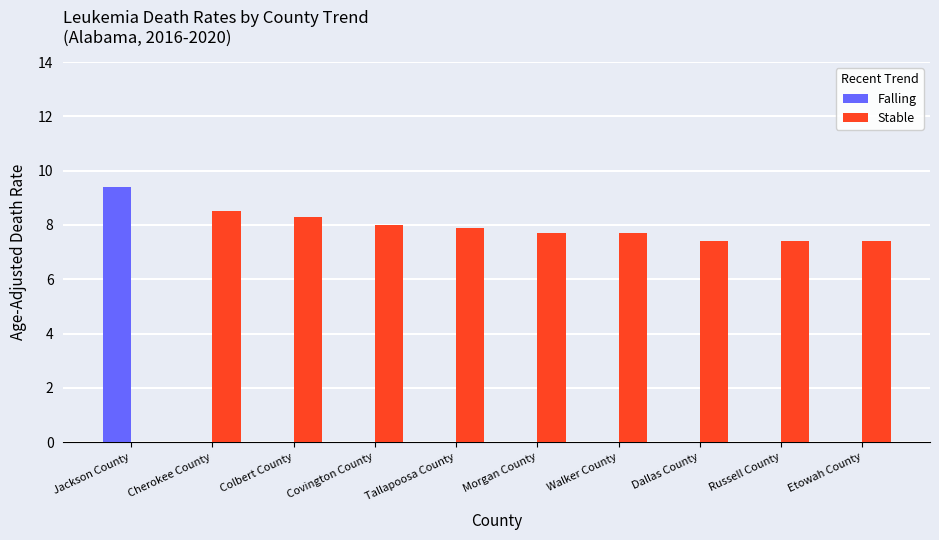

Which label corresponds to the largest value in the chart?

Jackson County